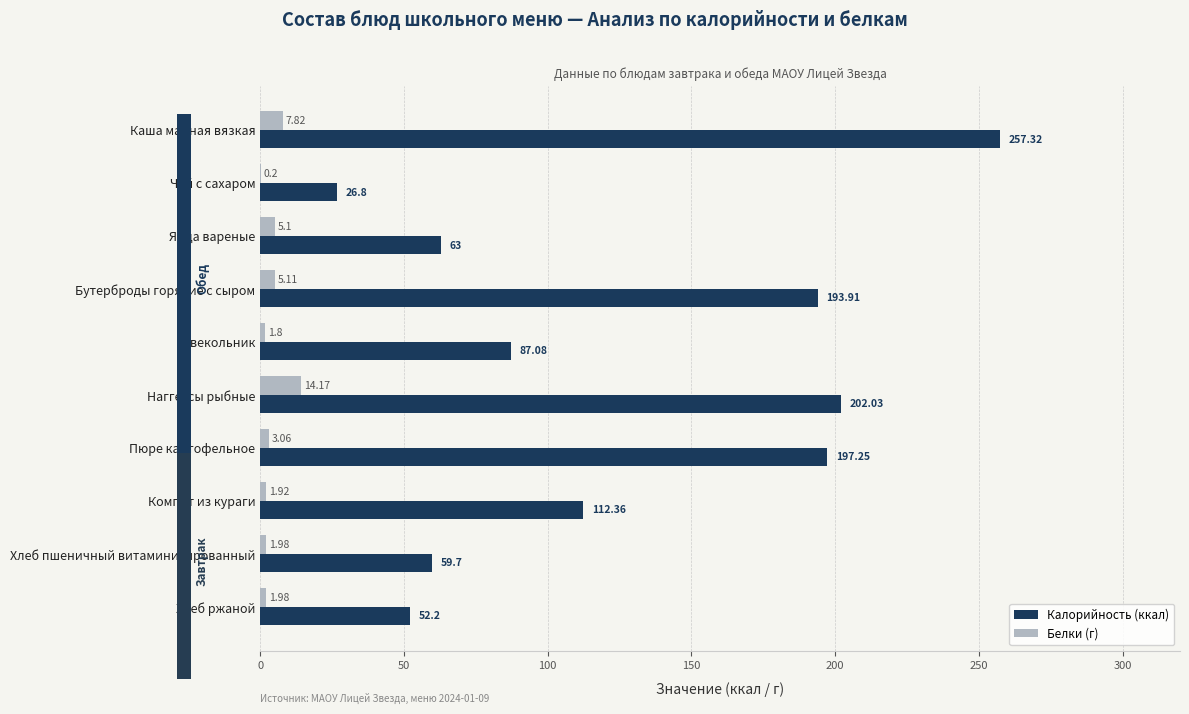

Which category has the highest value in the Калорийность (ккал) series?

Каша манная вязкая